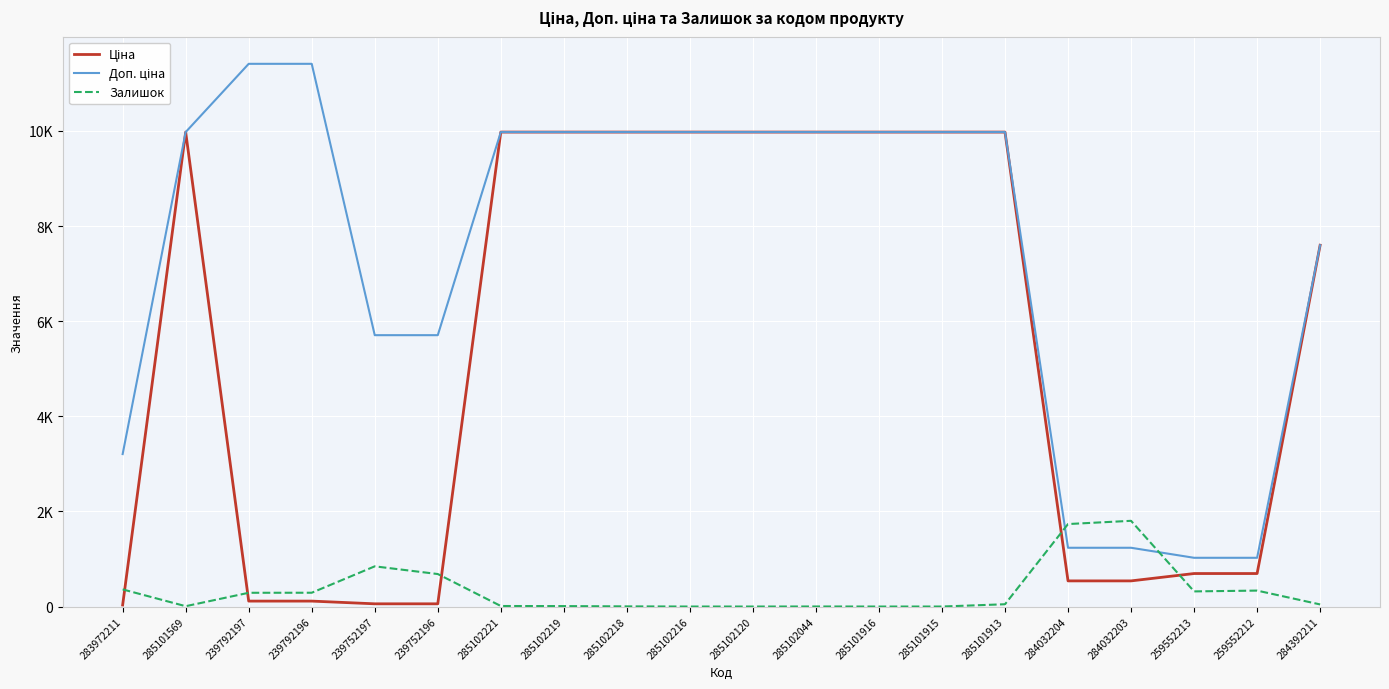

Is it true that Доп. ціна equals 2945.0 at 285101569?

False